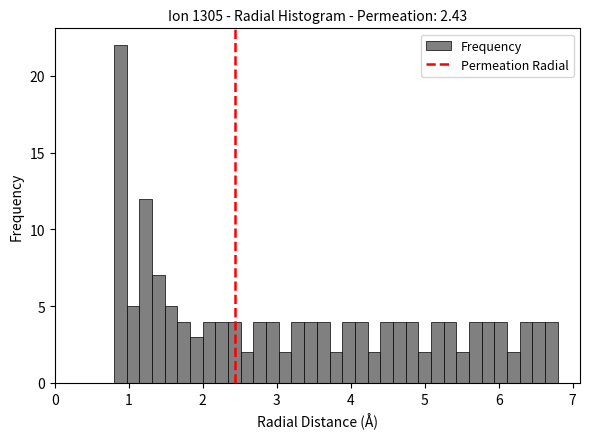

Read against the x-axis, roughly where is the centre of the tallest bar?

0.9